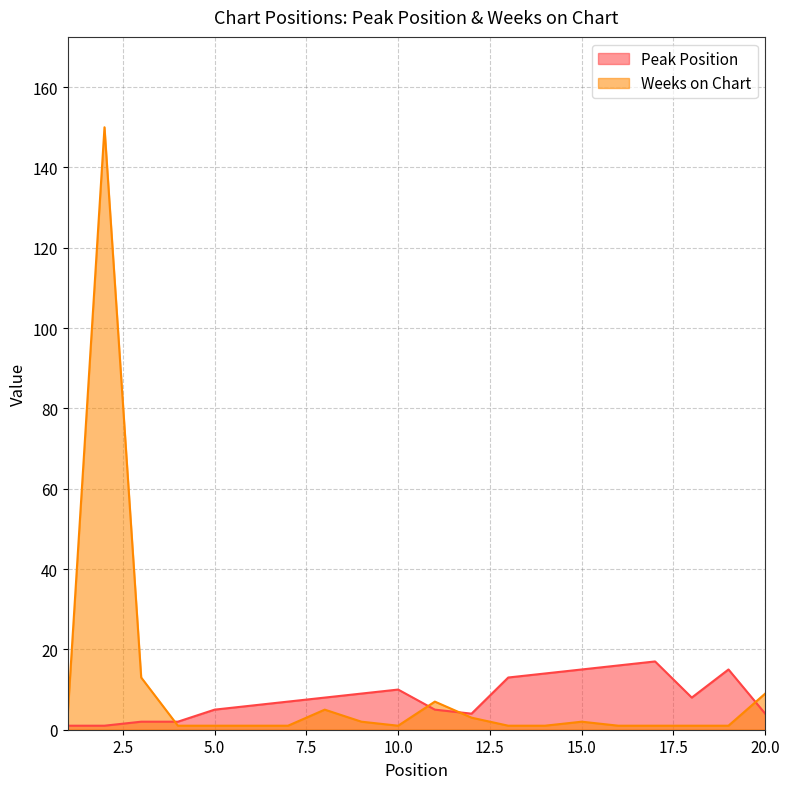

How many times do Weeks on Chart and Peak Position cross each other?

4